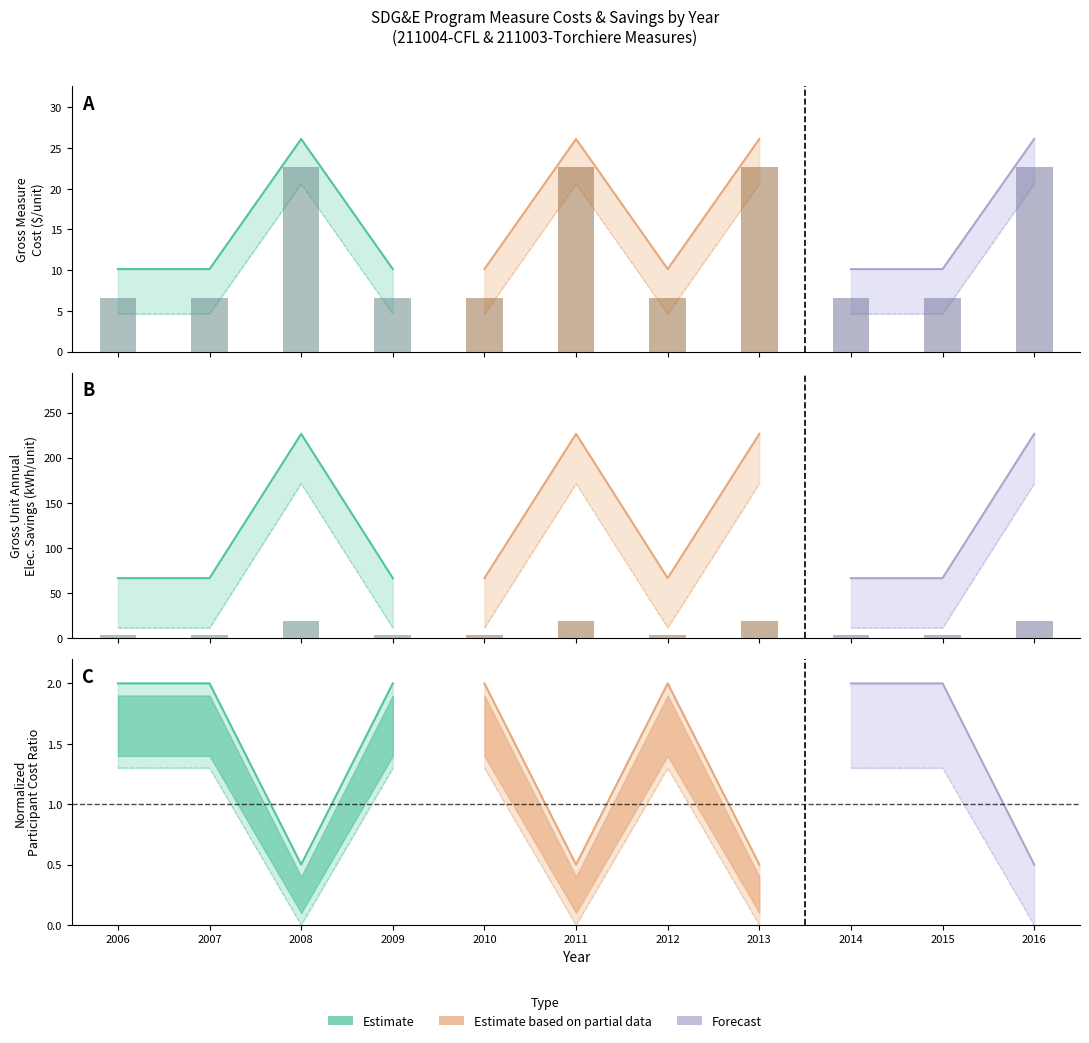

The Direct Install Material series shows 1.2 at 2014. True or false?

False